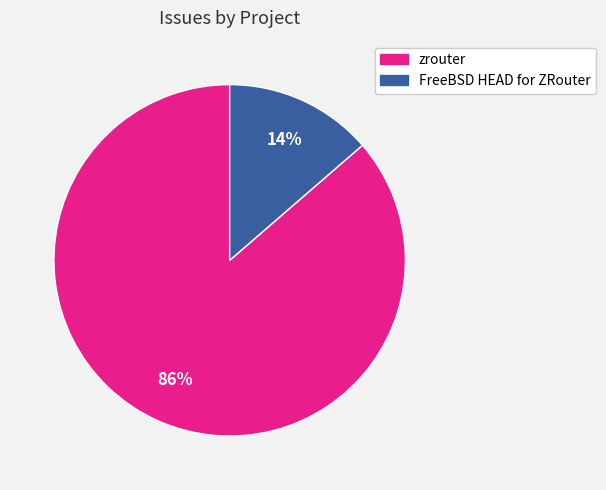

Is it true that FreeBSD HEAD for ZRouter is 6% of the pie?

False